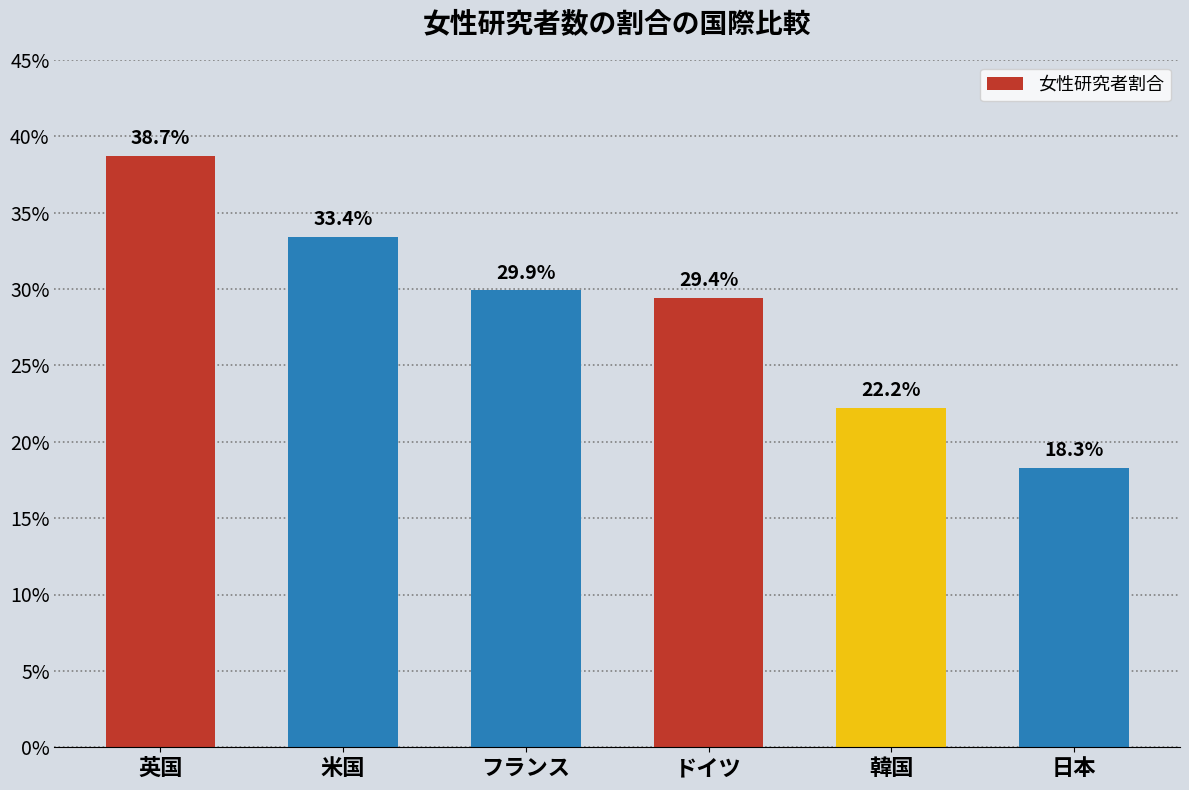

Are the bars horizontal?

No